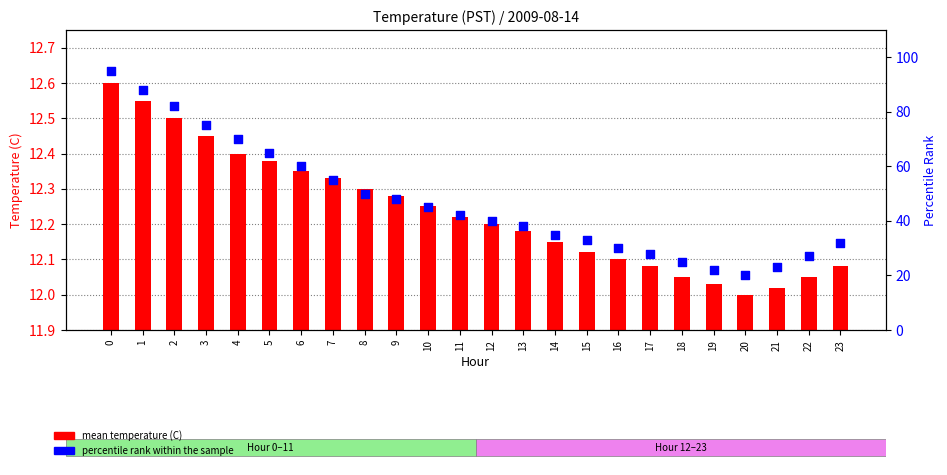

What are all the series names shown in the legend?

mean temperature (C), percentile rank within the sample